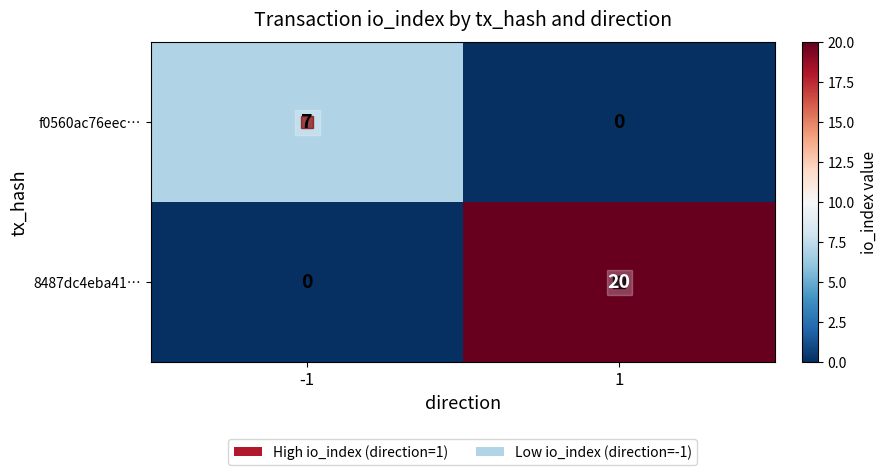

What is the total value across all series at 1?

20